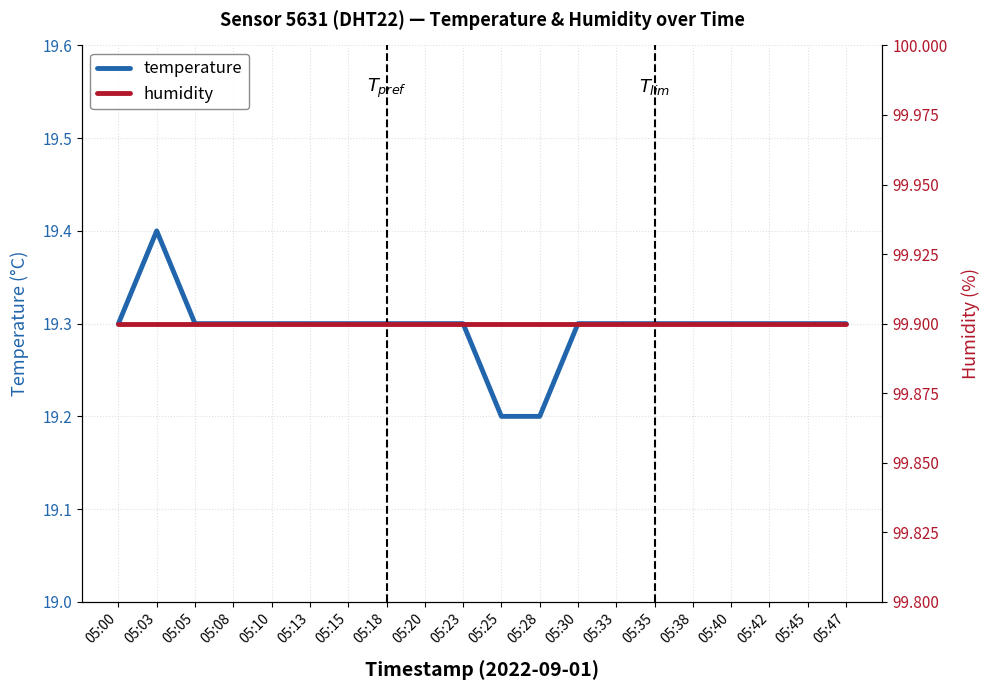

What are all the series names shown in the legend?

temperature, humidity